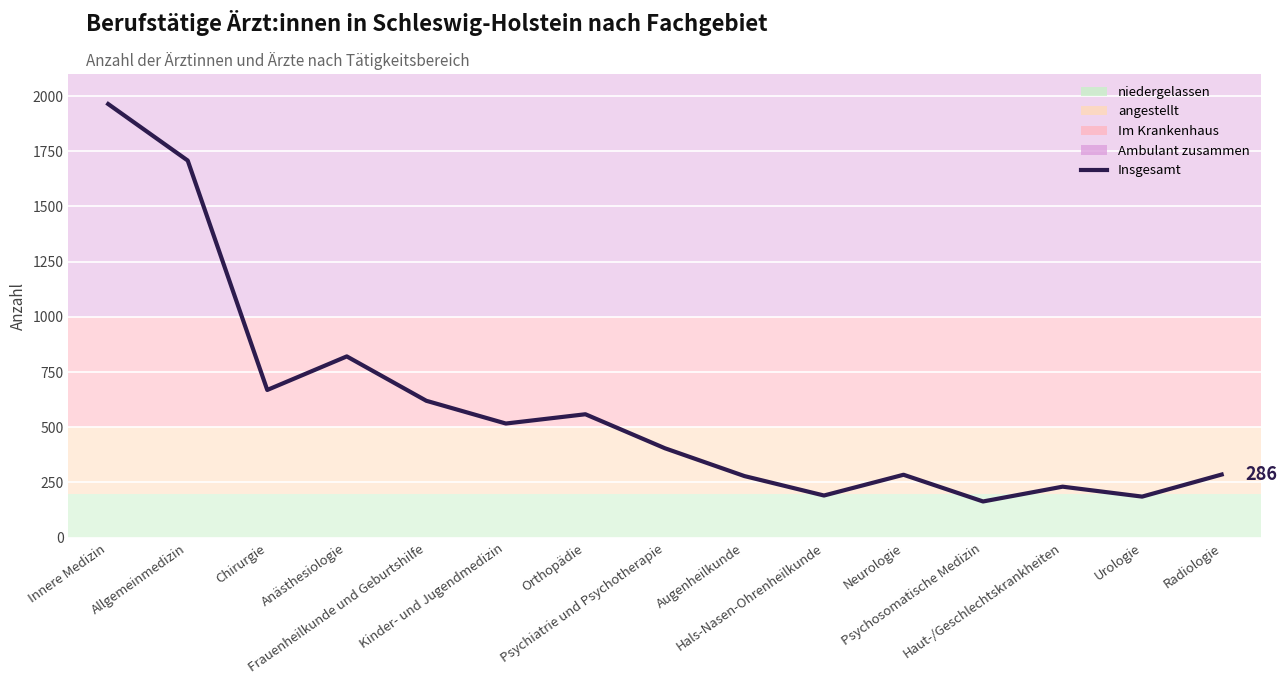

What is the sum of all values?

8885